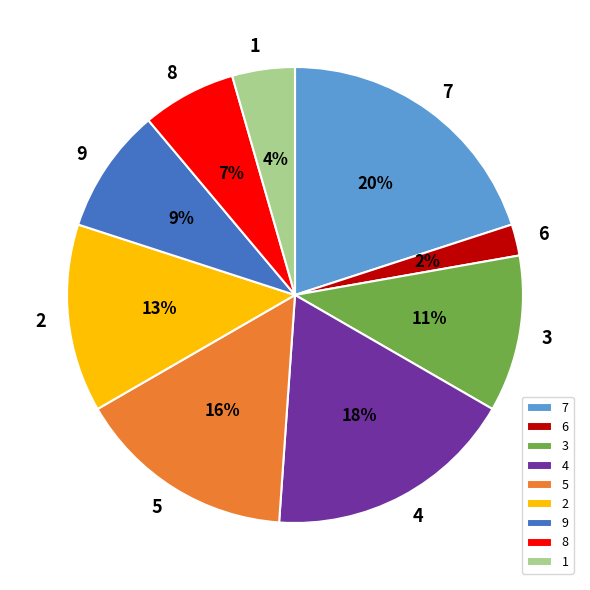

To the nearest percent, what is the difference between the largest and smallest slice percentages?

18%